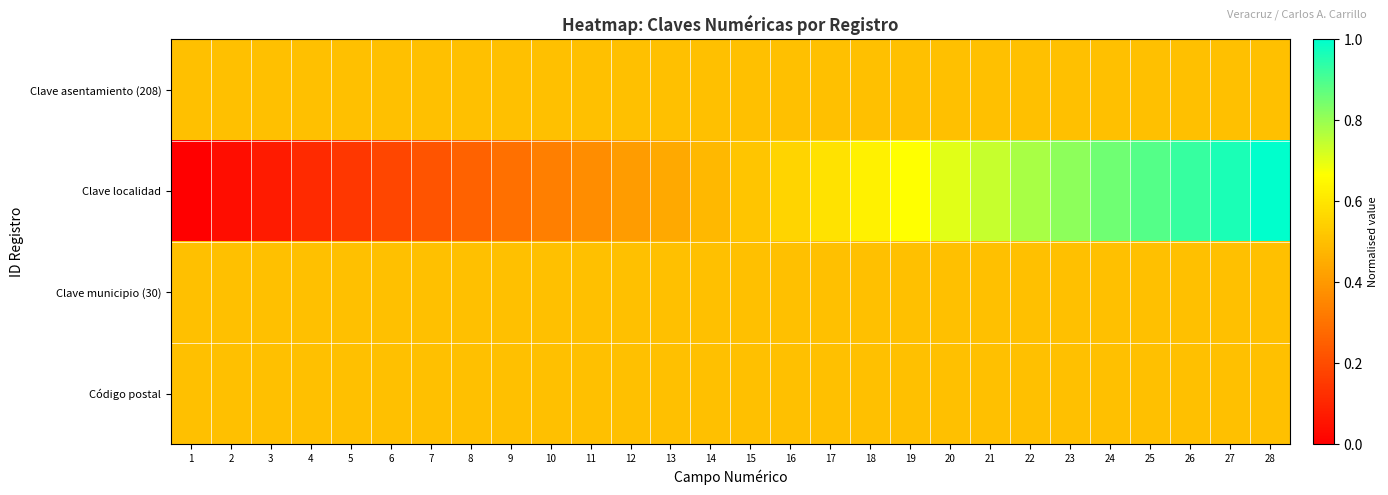

Rank the series at 25 from highest to lowest value.

Clave localidad, Clave asentamiento (208), Clave municipio (30), Código postal